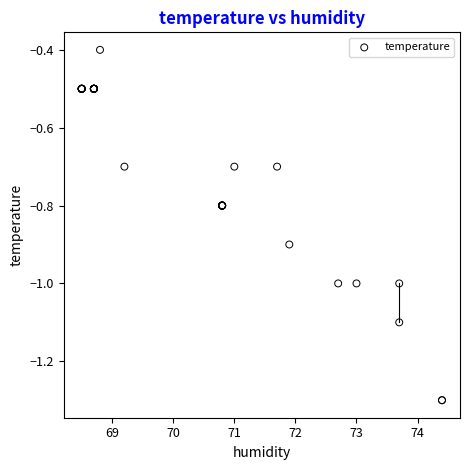

What Y value in the scatter plot is closest to 0?

-0.4